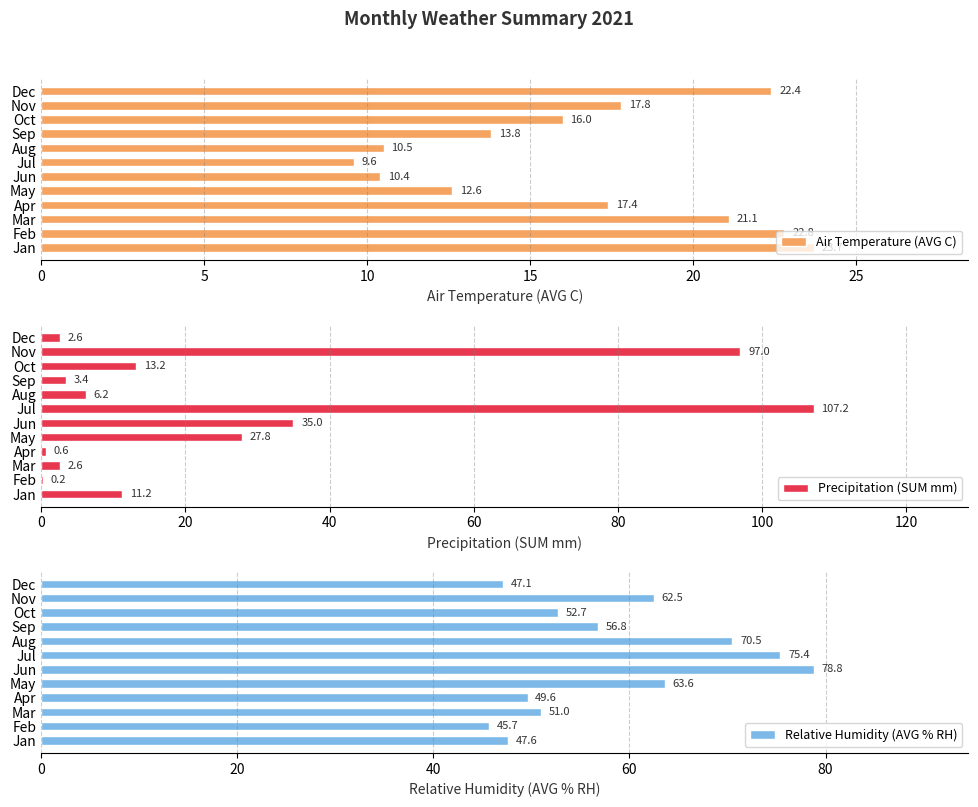

Is it true that Precipitation (SUM mm) equals 33.8 at Nov?

False